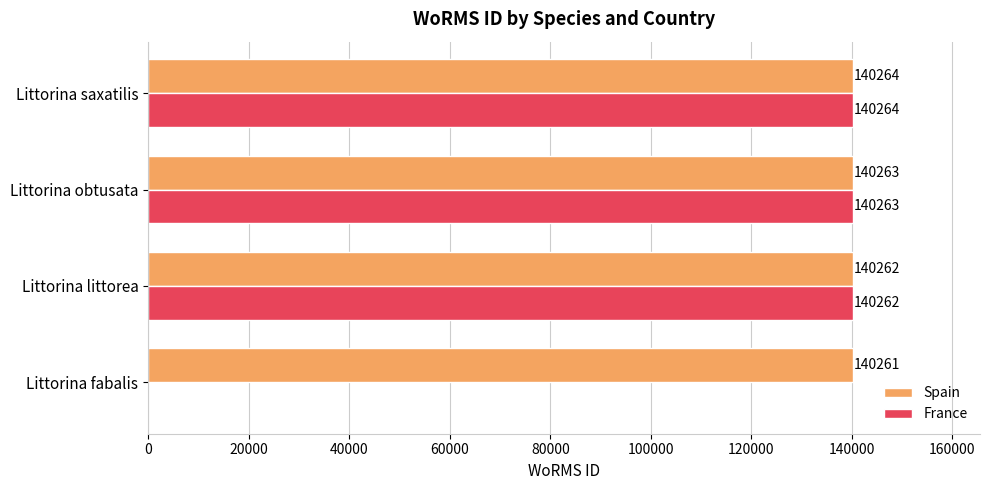

Which series changed the most between Littorina fabalis and Littorina saxatilis?

France